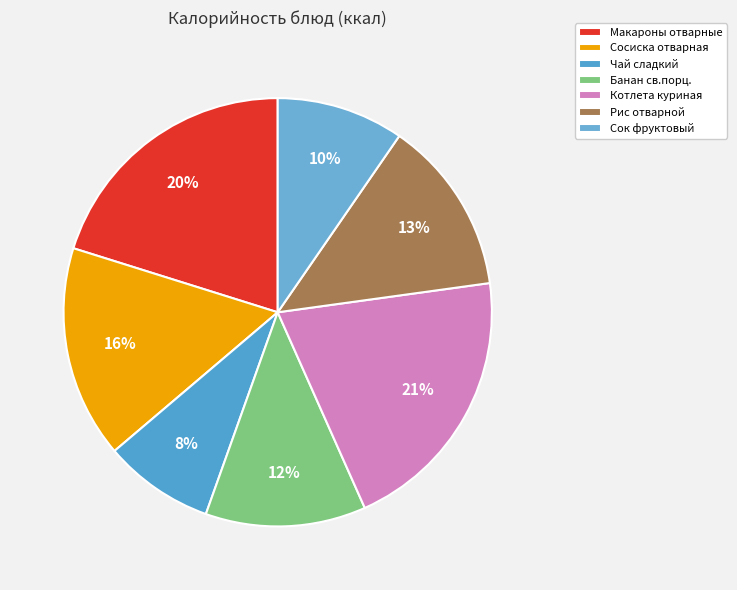

How many slices are in this pie chart?

7